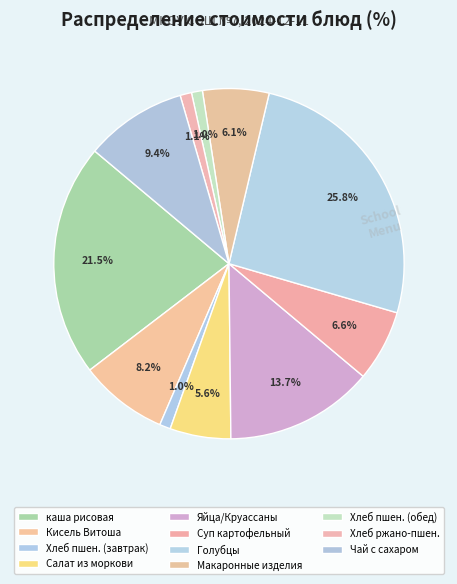

How many slices are in this pie chart?

11